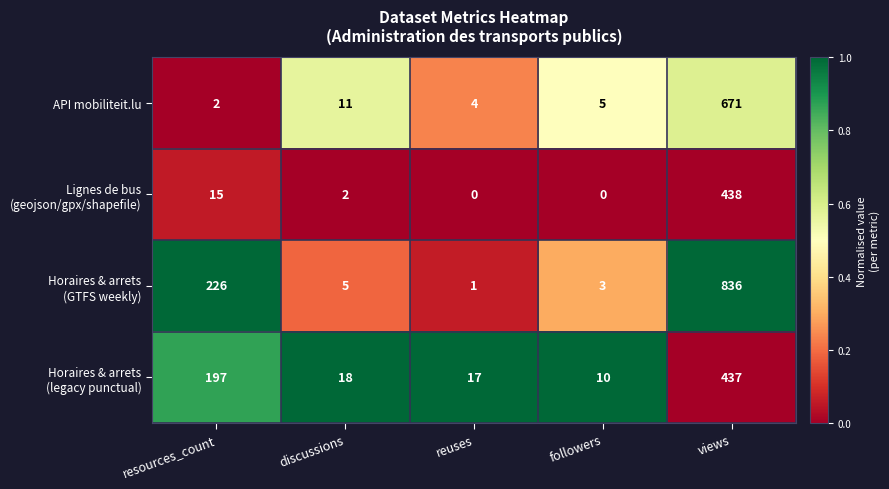

How many series are shown in this chart?

4